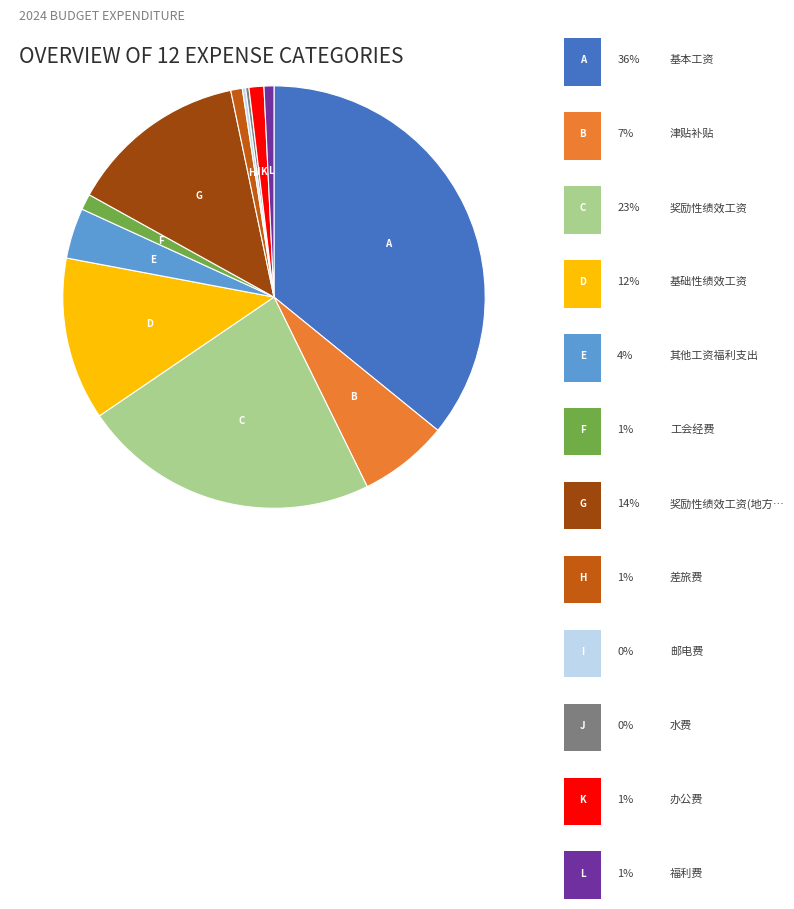

Is there any slice that represents more than half of the pie?

No